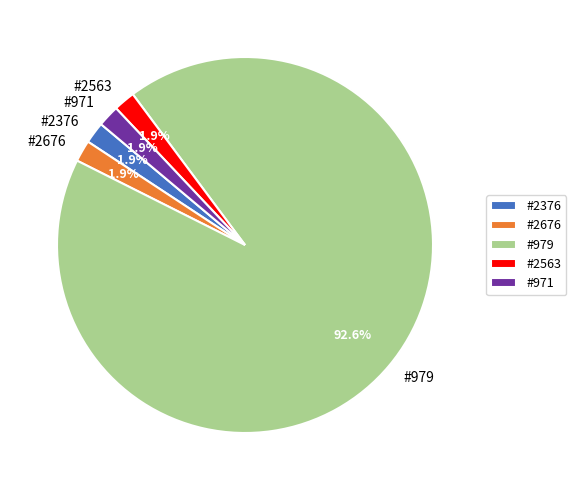

Combined, do #979 and #2563 account for over 50%?

Yes